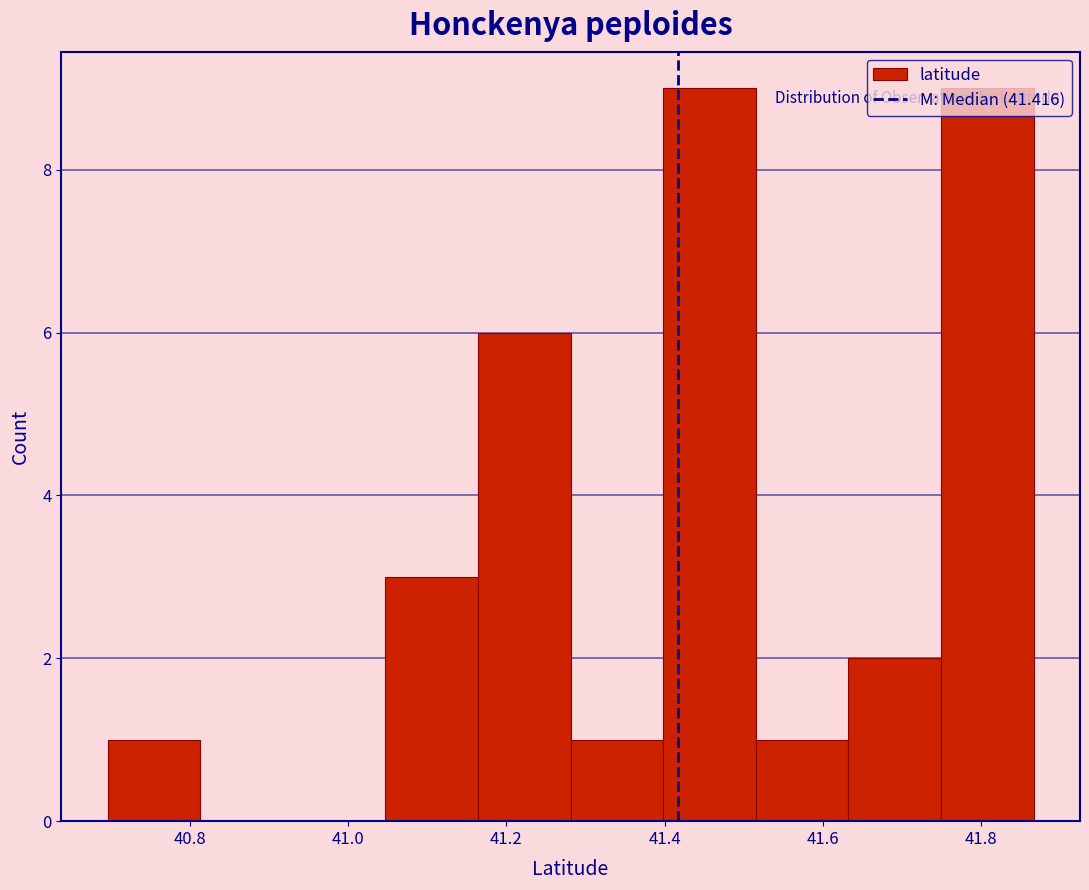

Reading left to right, list every bar in this chart as the range it spans on the x-axis followed by its height. Neither the bar edges nor the heights are printed on the chart, so give them approximately, as read against the axes.

40.70 to 40.82: 1
40.82 to 40.92: 0
40.92 to 41.04: 0
41.04 to 41.16: 3
41.16 to 41.28: 6
41.28 to 41.40: 1
41.40 to 41.52: 9
41.52 to 41.64: 1
41.64 to 41.74: 2
41.74 to 41.86: 9